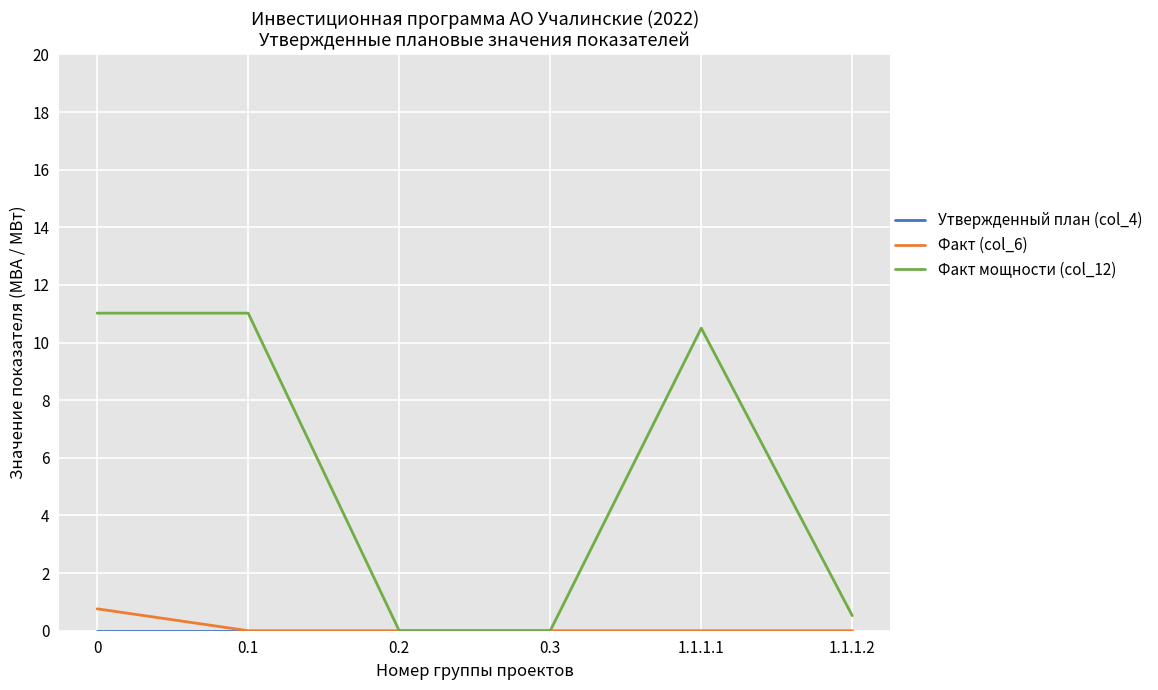

The Факт (col_6) series shows 0.0 at 1.1.1.2. True or false?

True